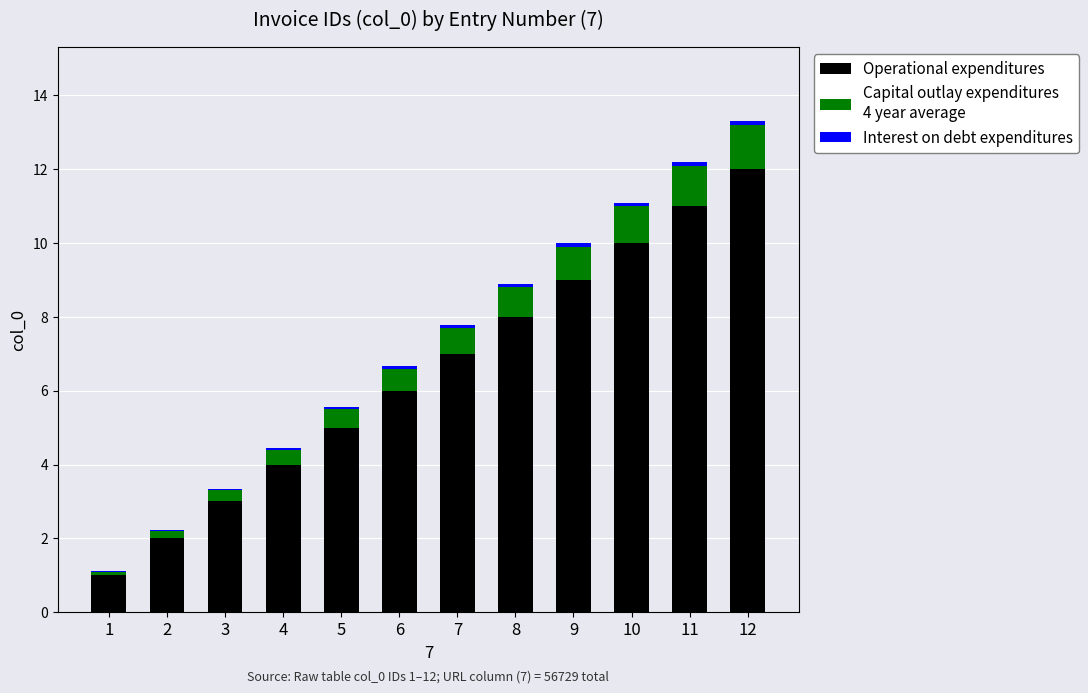

How many series are shown in this chart?

3